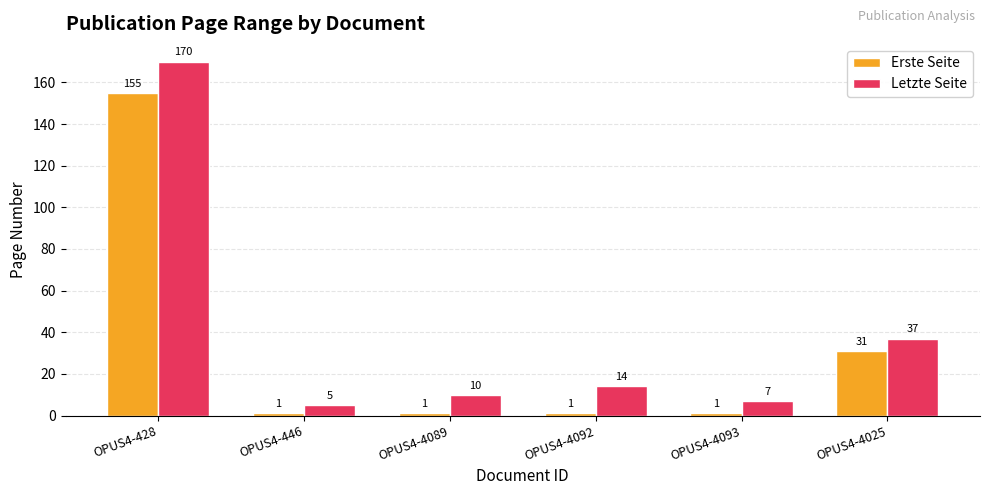

The Letzte Seite series shows 4 at OPUS4-4089. True or false?

False